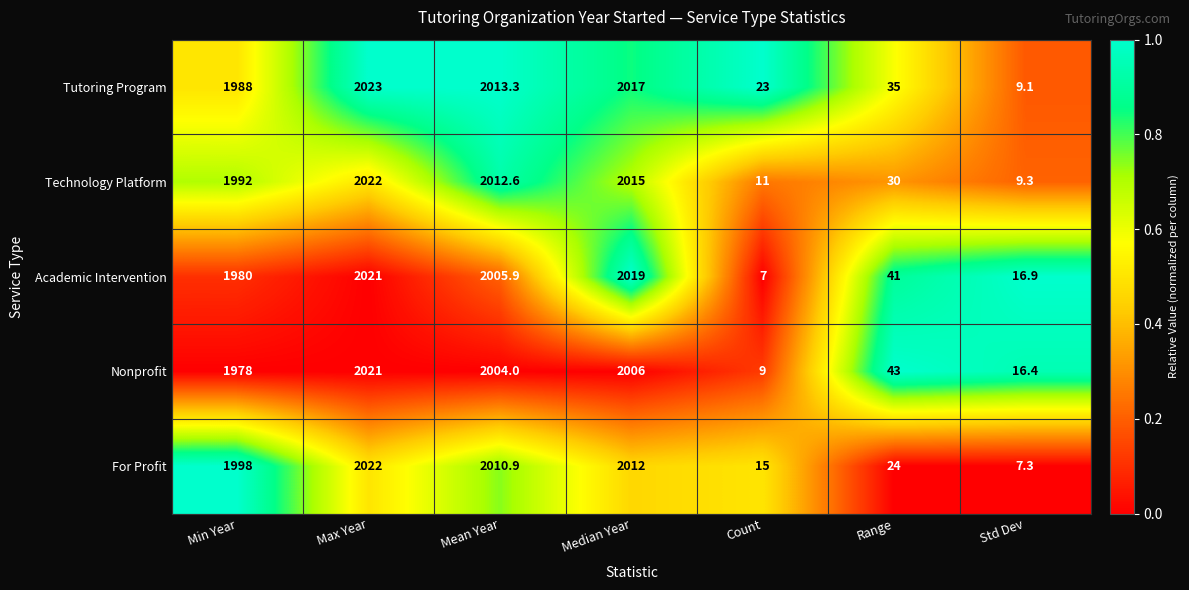

At which category does the chart reach its minimum across all series?

Count